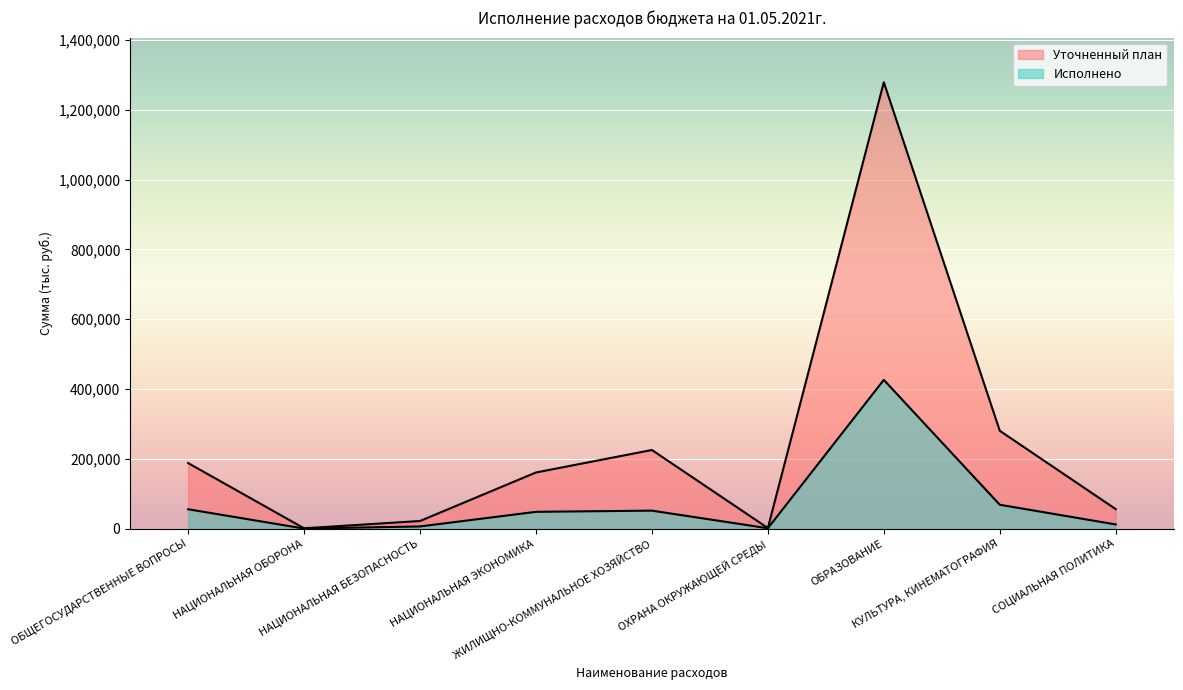

Is the value of Исполнено at НАЦИОНАЛЬНАЯ ОБОРОНА greater than the value of Уточненный план at КУЛЬТУРА, КИНЕМАТОГРАФИЯ?

No